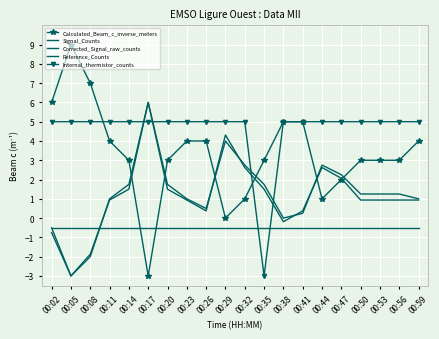

At which label does Calculated_Beam_c_inverse_meters first exceed 3?

00:02